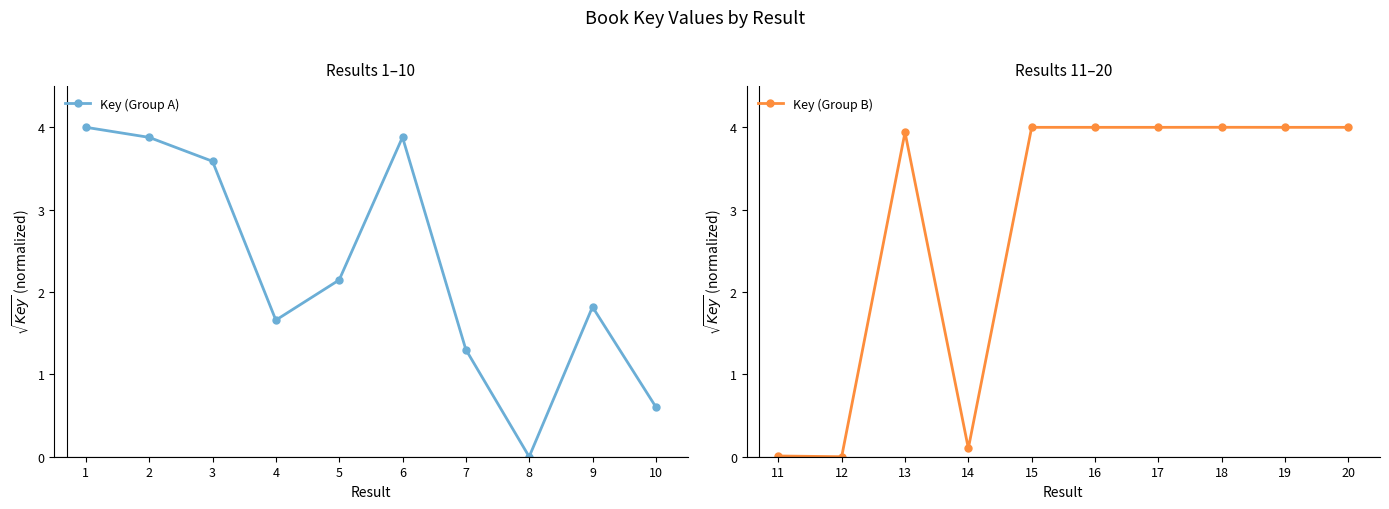

Which series has the largest total across all categories?

Key (Group B)